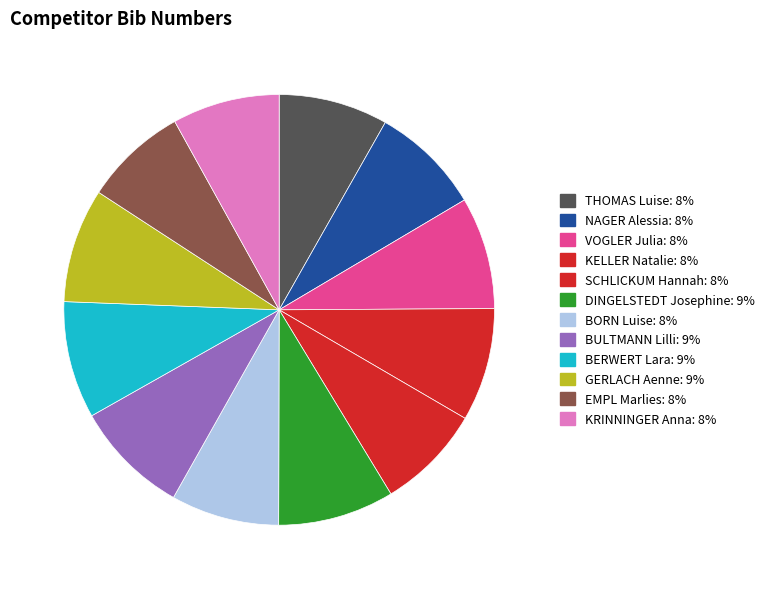

Does any single category account for the majority?

No